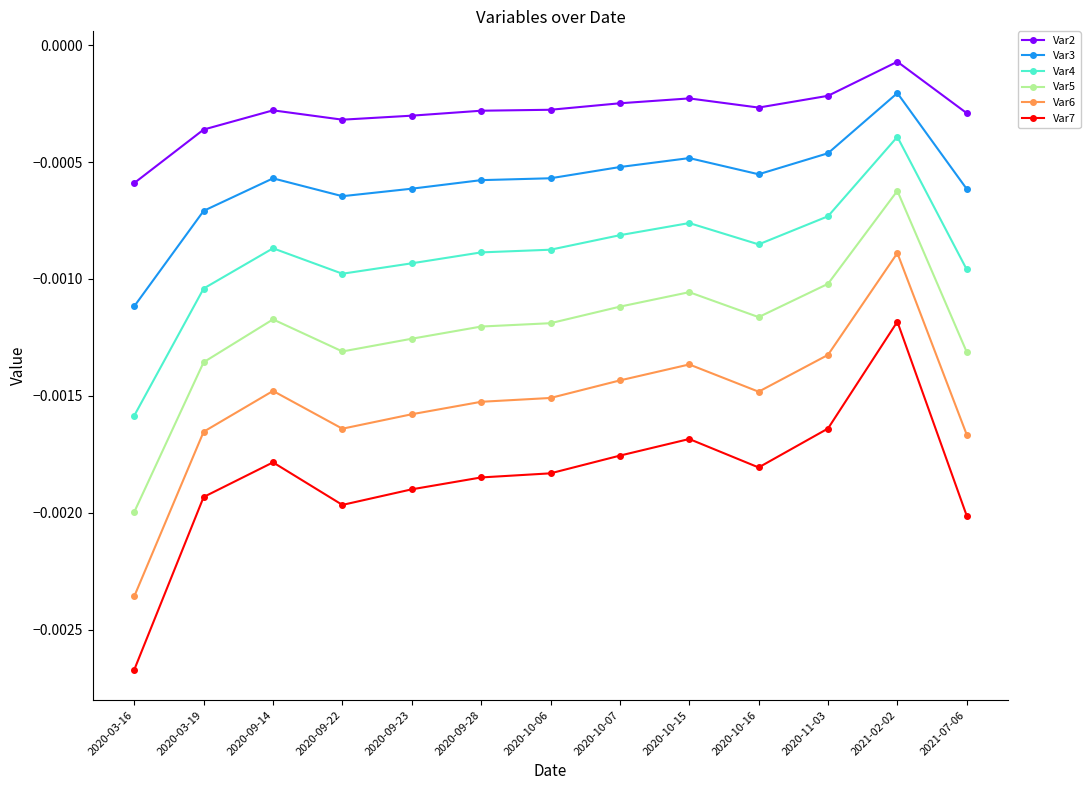

Is the value of Var6 at 2020-09-28 greater than the value of Var3 at 2020-03-19?

No